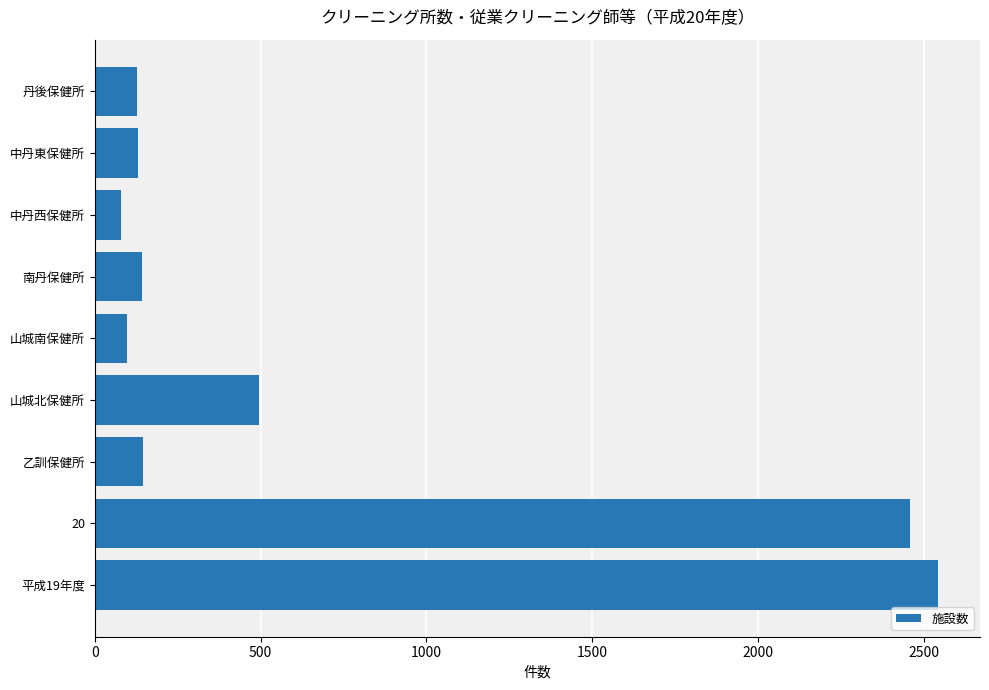

Are the bars grouped side by side (vs. stacked)?

No